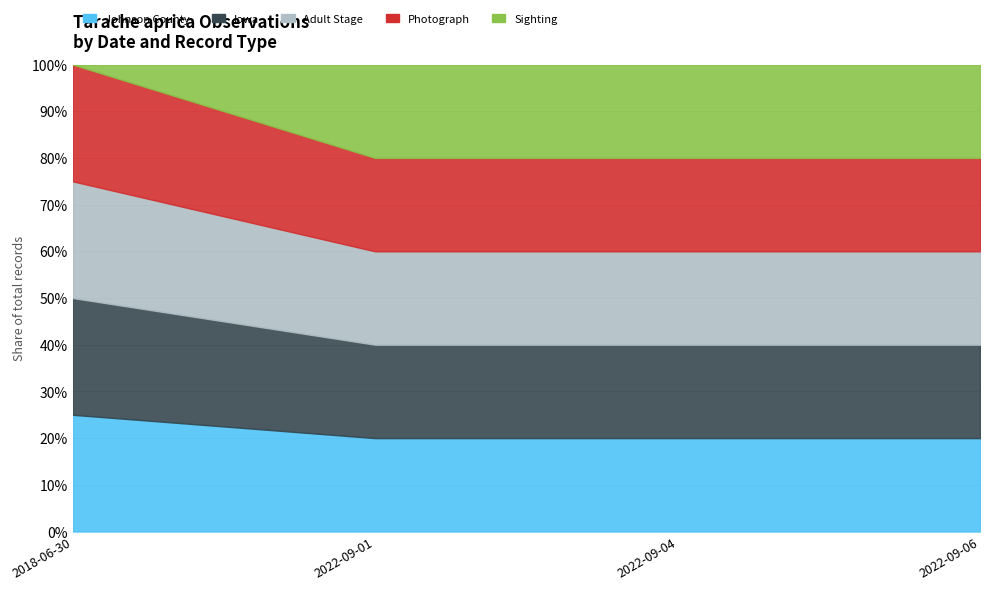

What is the value of the Photograph point at the 4th from the left?

1